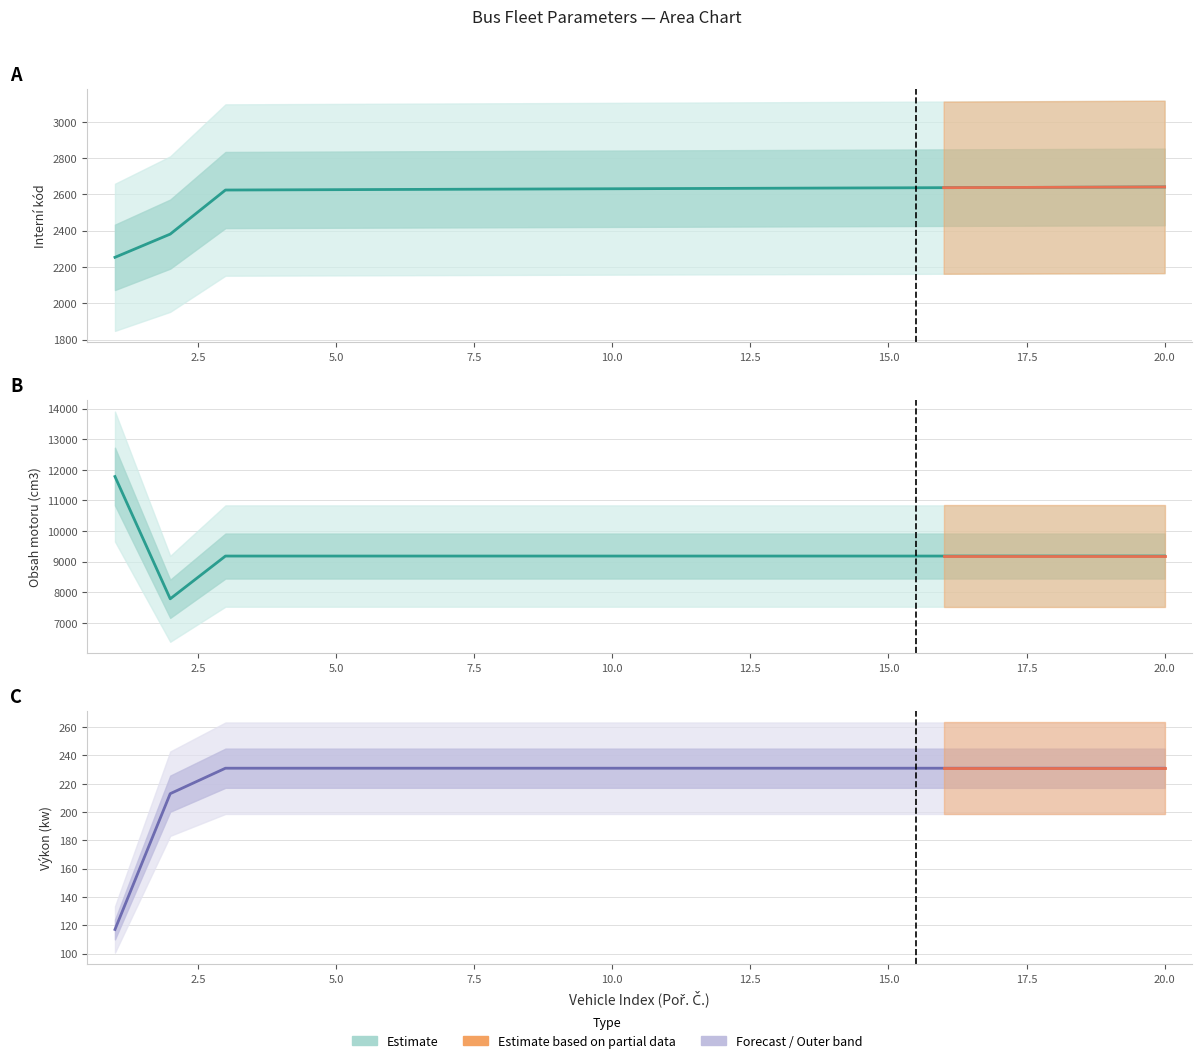

Rank the series by their maximum value, from lowest to highest.

Výkon (kw), Interní kód, Obsah motoru (cm3)